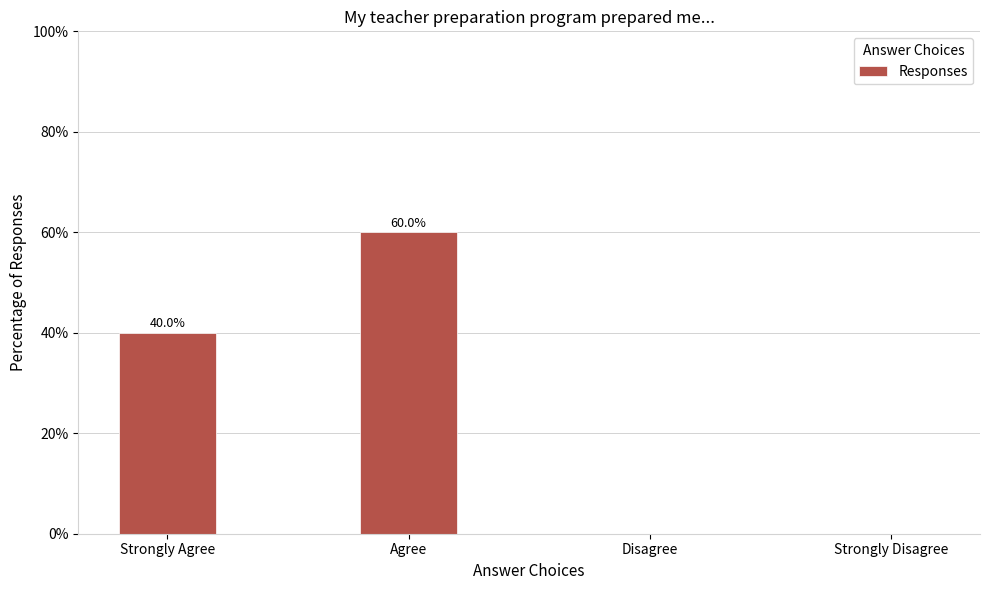

What is the greatest value displayed?

0.6